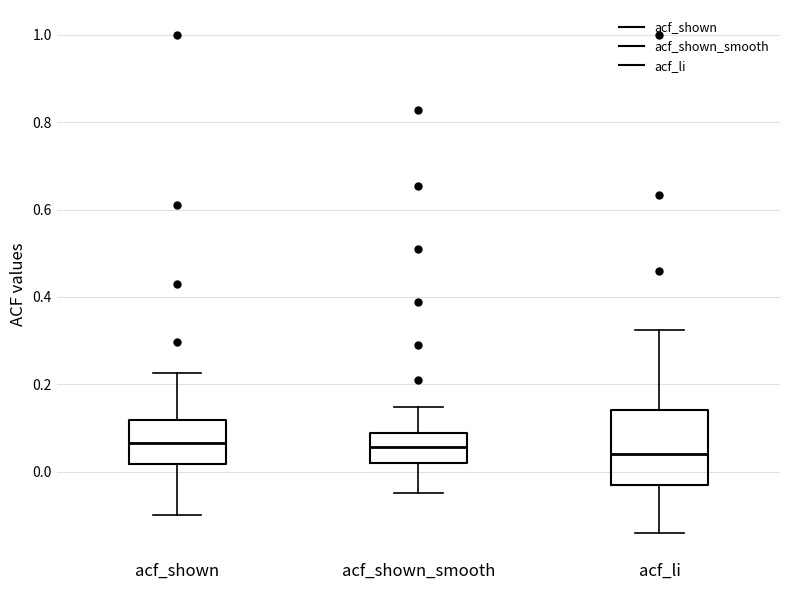

Where is the lower edge of the box for acf_shown_smooth on the y-axis? The values are not printed on the chart, so give them approximately, as read against the axis.

0.02